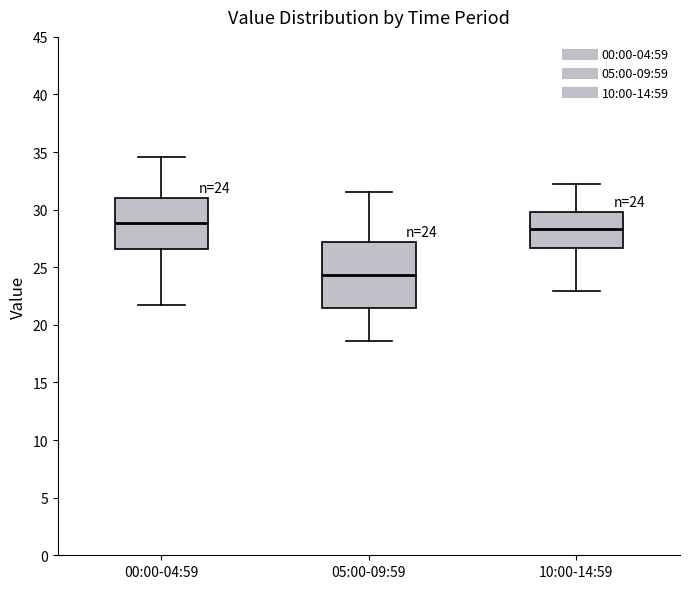

Which box has the highest median line?

00:00-04:59